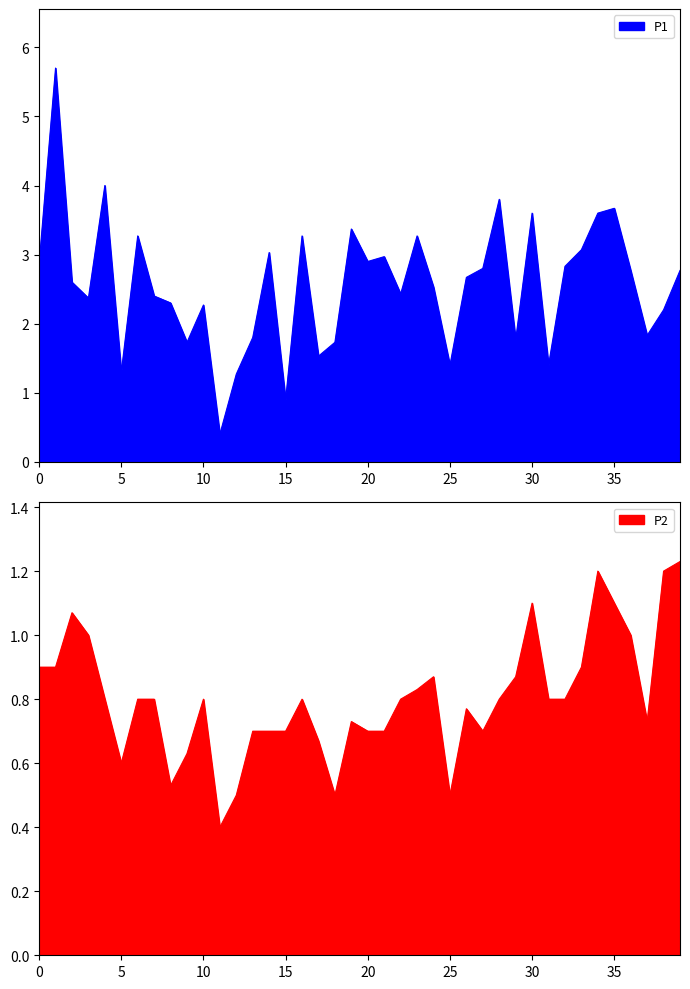

True or false: P1 and P2 cross at least once.

False